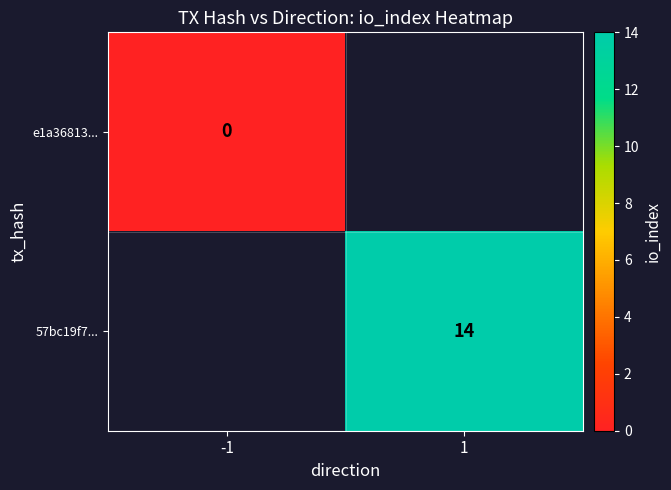

How many data points does each series have?

2